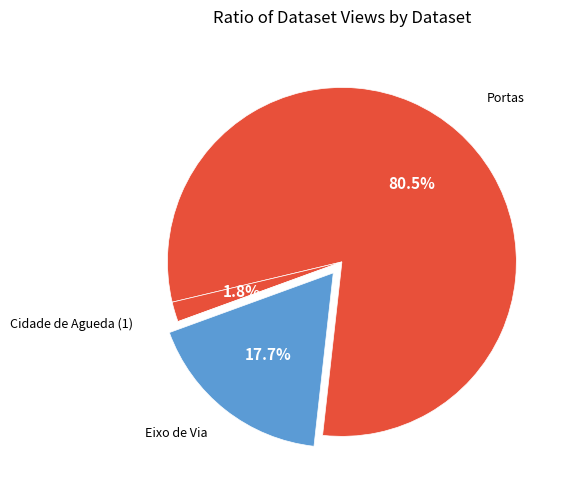

The Cidade de Agueda (2) slice represents 1% of the pie. True or false?

False